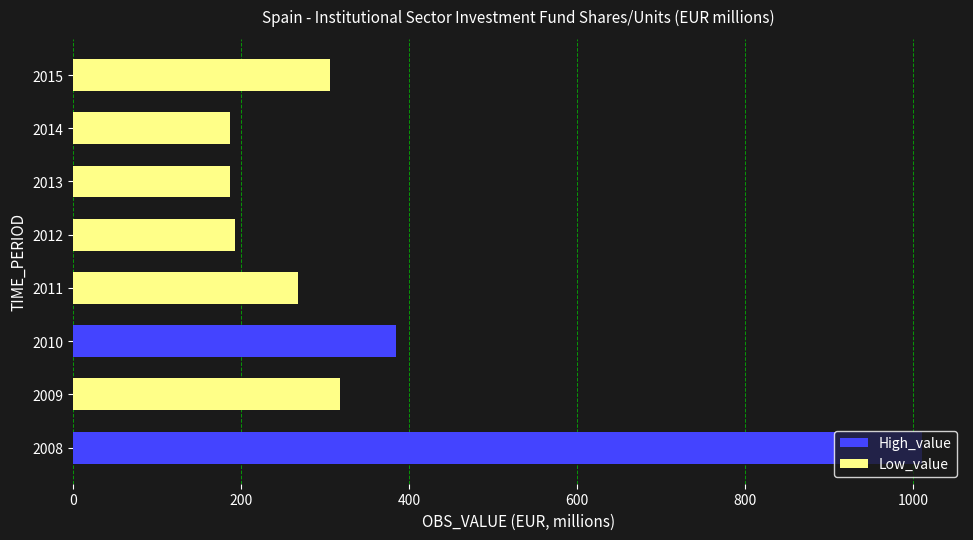

True or false: the data shows 118 at 2013.

False